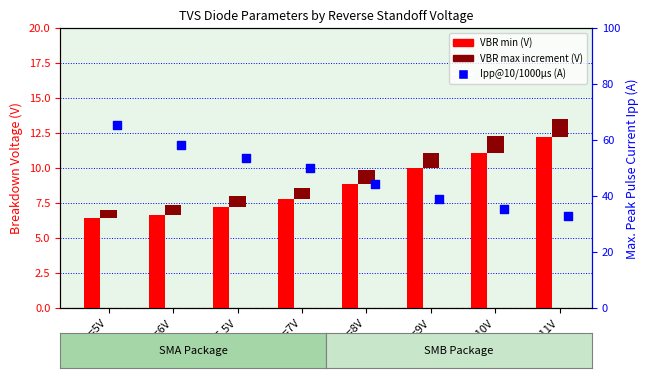

What is the total value across all series at VR=6.5V?

61.6